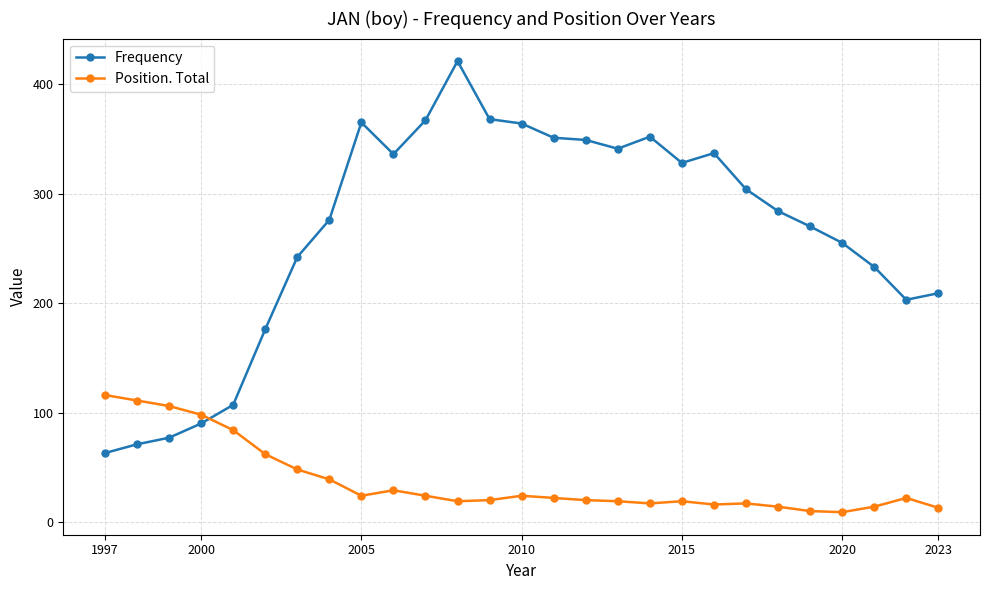

Does the chart display data point markers on the line(s)?

Yes